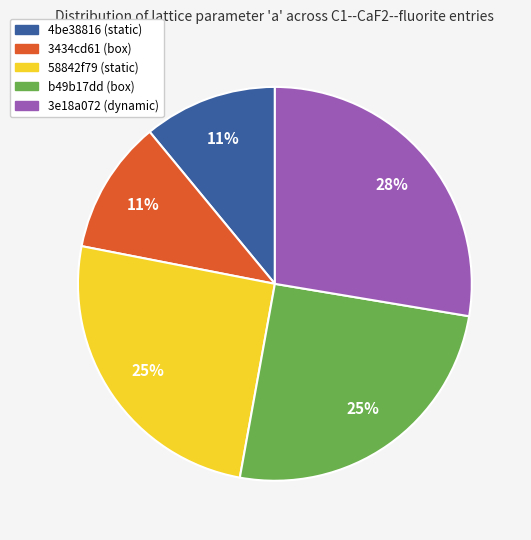

Which category has the biggest portion of the pie?

3e18a072 (dynamic)